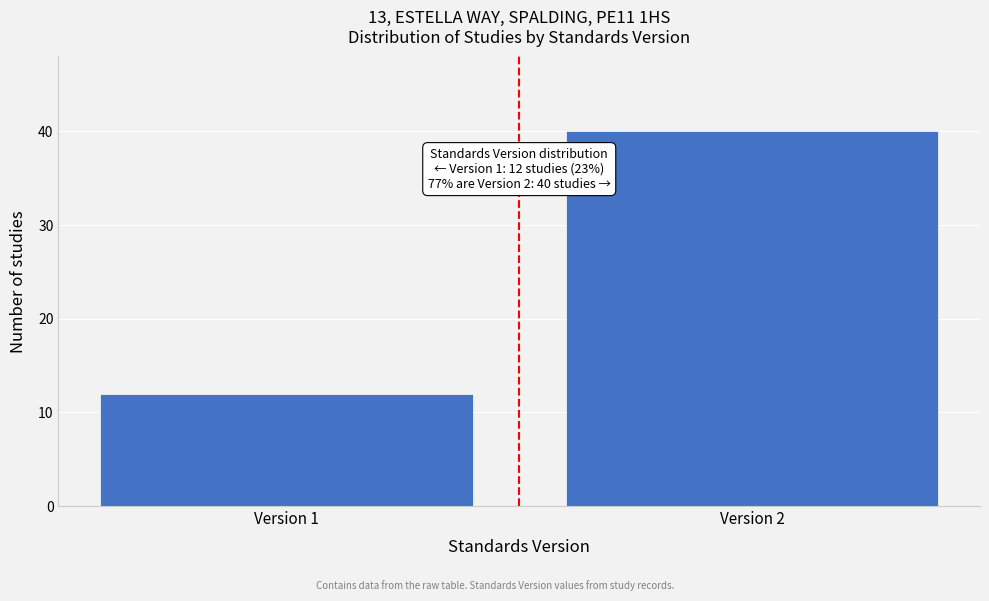

Reading left to right, extract all data points from this chart.

Version 1=12	Version 2=40